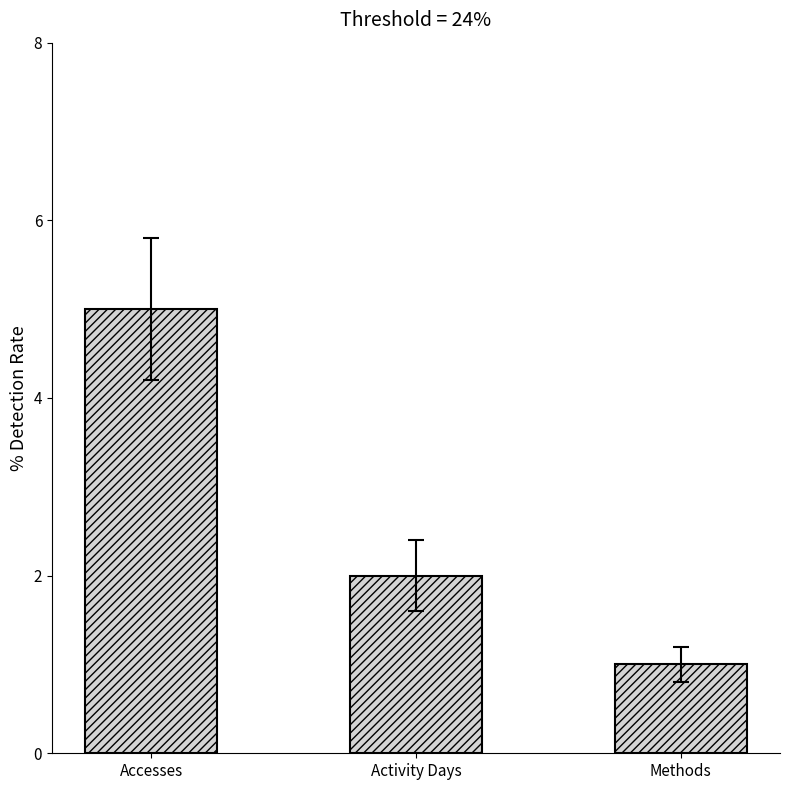

The value at Methods is 1. True or false?

True